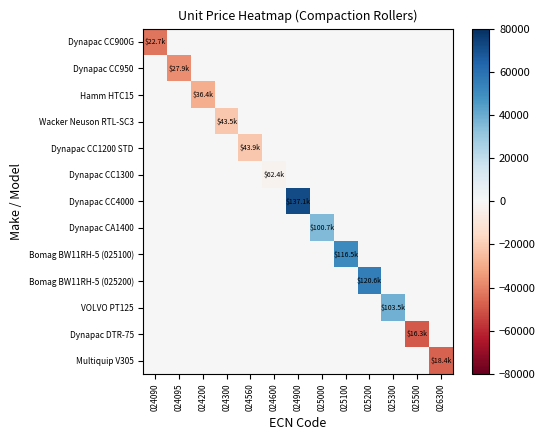

Reading left to right, extract all data points from this chart.

Dynapac CC900G: 024090=-42666.6	024095=0.0	024200=0.0	024300=0.0	024560=0.0	024600=0.0	024900=0.0	025000=0.0	025100=0.0	025200=0.0	025300=0.0	025500=0.0	026300=0.0
Dynapac CC950: 024090=0.0	024095=-37453.8	024200=0.0	024300=0.0	024560=0.0	024600=0.0	024900=0.0	025000=0.0	025100=0.0	025200=0.0	025300=0.0	025500=0.0	026300=0.0
Hamm HTC15: 024090=0.0	024095=0.0	024200=-28934.8	024300=0.0	024560=0.0	024600=0.0	024900=0.0	025000=0.0	025100=0.0	025200=0.0	025300=0.0	025500=0.0	026300=0.0
Wacker Neuson RTL-SC3: 024090=0.0	024095=0.0	024200=0.0	024300=-21846.2	024560=0.0	024600=0.0	024900=0.0	025000=0.0	025100=0.0	025200=0.0	025300=0.0	025500=0.0	026300=0.0
Dynapac CC1200 STD: 024090=0.0	024095=0.0	024200=0.0	024300=0.0	024560=-21489.0	024600=0.0	024900=0.0	025000=0.0	025100=0.0	025200=0.0	025300=0.0	025500=0.0	026300=0.0
Dynapac CC1300: 024090=0.0	024095=0.0	024200=0.0	024300=0.0	024560=0.0	024600=-3007.9	024900=0.0	025000=0.0	025100=0.0	025200=0.0	025300=0.0	025500=0.0	026300=0.0
Dynapac CC4000: 024090=0.0	024095=0.0	024200=0.0	024300=0.0	024560=0.0	024600=0.0	024900=71718.6	025000=0.0	025100=0.0	025200=0.0	025300=0.0	025500=0.0	026300=0.0
Dynapac CA1400: 024090=0.0	024095=0.0	024200=0.0	024300=0.0	024560=0.0	024600=0.0	024900=0.0	025000=35290.3	025100=0.0	025200=0.0	025300=0.0	025500=0.0	026300=0.0
Bomag BW11RH-5 (025100): 024090=0.0	024095=0.0	024200=0.0	024300=0.0	024560=0.0	024600=0.0	024900=0.0	025000=0.0	025100=51107.2	025200=0.0	025300=0.0	025500=0.0	026300=0.0
Bomag BW11RH-5 (025200): 024090=0.0	024095=0.0	024200=0.0	024300=0.0	024560=0.0	024600=0.0	024900=0.0	025000=0.0	025100=0.0	025200=55199.2	025300=0.0	025500=0.0	026300=0.0
VOLVO PT125: 024090=0.0	024095=0.0	024200=0.0	024300=0.0	024560=0.0	024600=0.0	024900=0.0	025000=0.0	025100=0.0	025200=0.0	025300=38132.2	025500=0.0	026300=0.0
Dynapac DTR-75: 024090=0.0	024095=0.0	024200=0.0	024300=0.0	024560=0.0	024600=0.0	024900=0.0	025000=0.0	025100=0.0	025200=0.0	025300=0.0	025500=-49106.9	026300=0.0
Multiquip V305: 024090=0.0	024095=0.0	024200=0.0	024300=0.0	024560=0.0	024600=0.0	024900=0.0	025000=0.0	025100=0.0	025200=0.0	025300=0.0	025500=0.0	026300=-46942.3